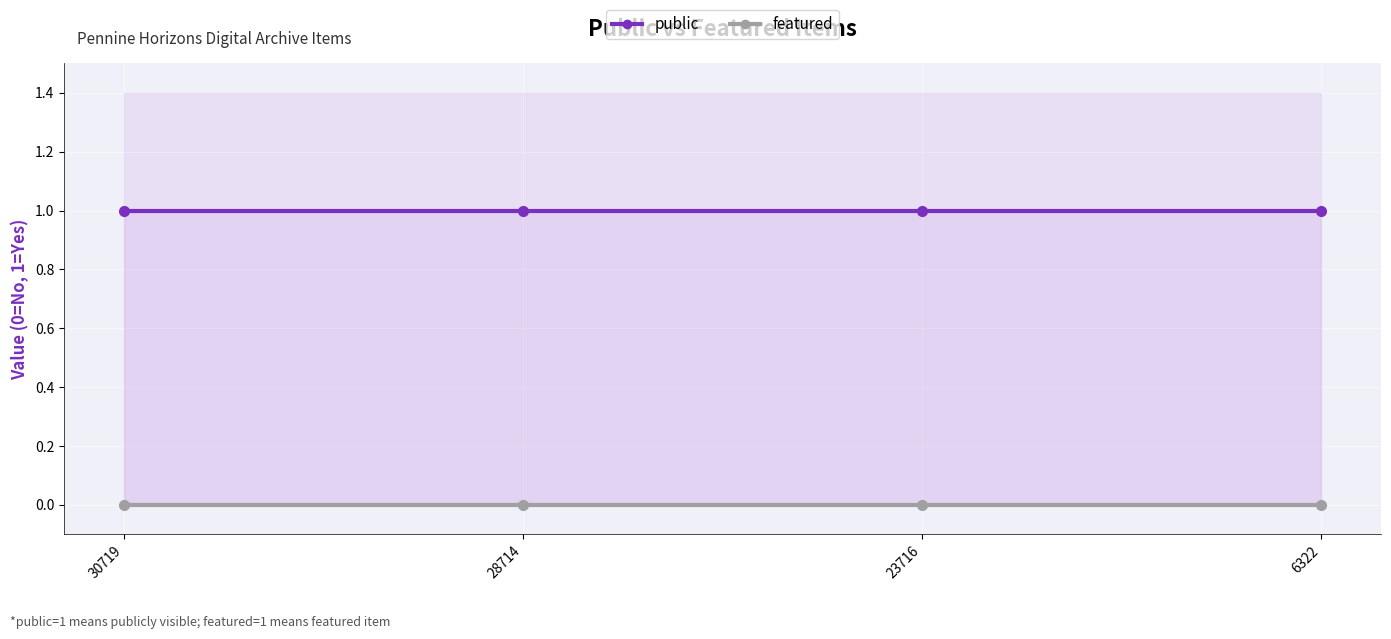

What are all the series names shown in the legend?

public, featured